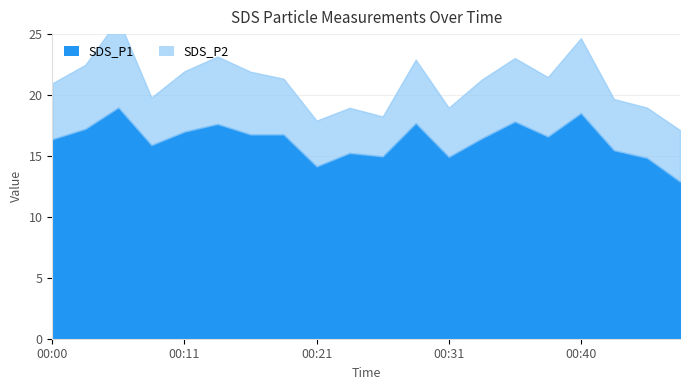

In SDS_P1, how many points are higher than both neighbors (excluding endpoints)?

6